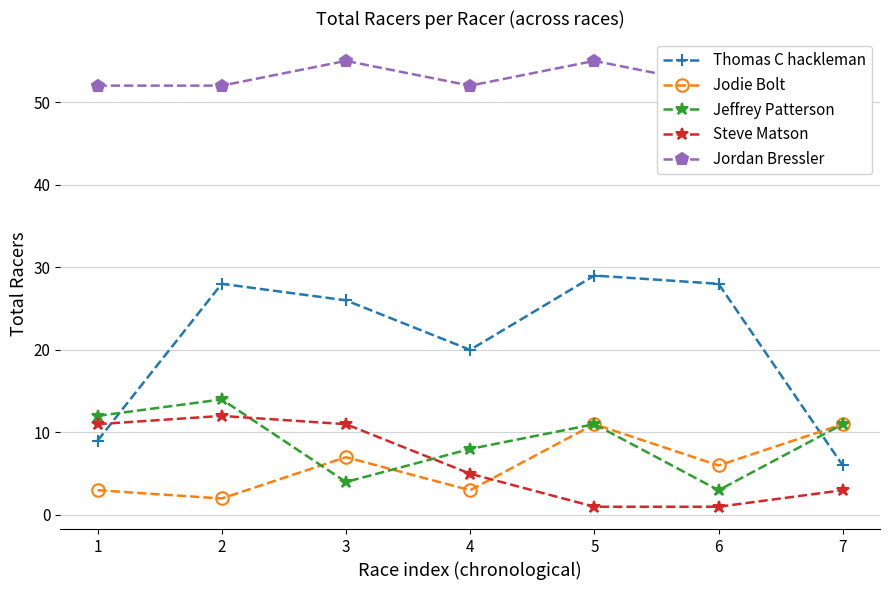

Which series has the largest total across all categories?

Jordan Bressler